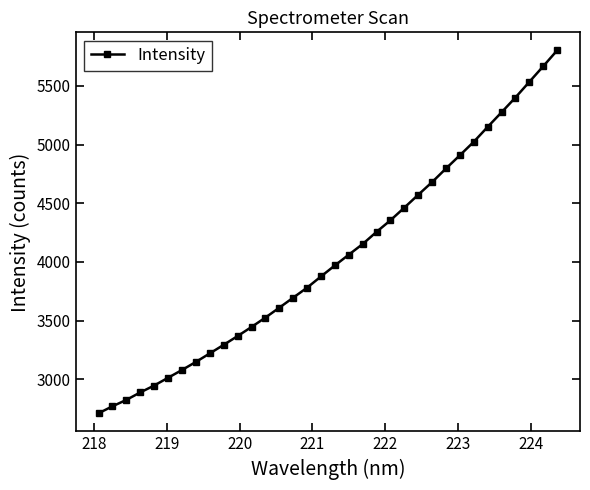

What is the average value?

4036.8